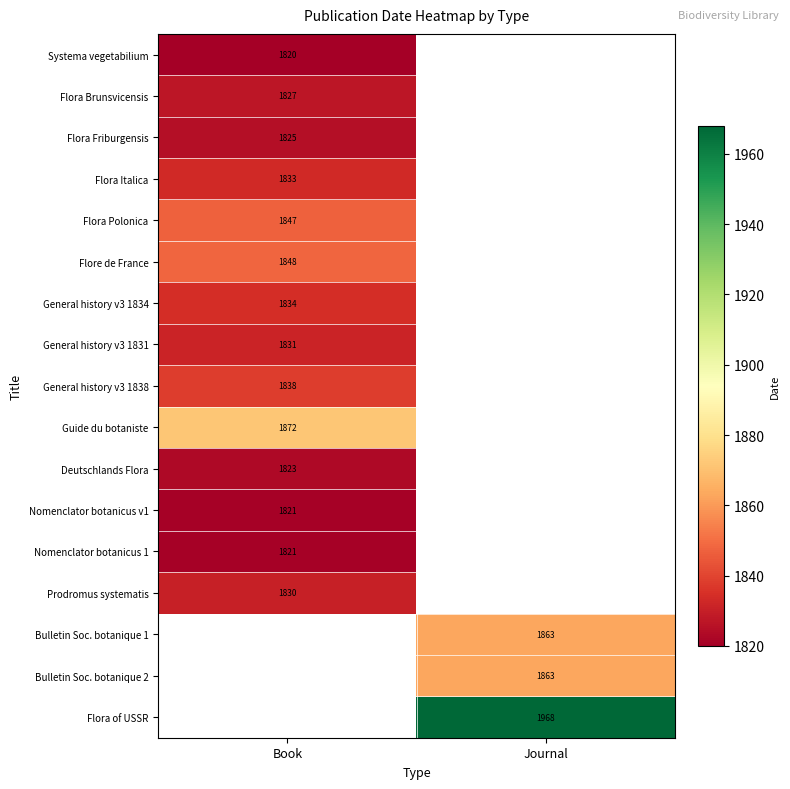

True or false: Flora Brunsvicensis has a value of 1827 at Book.

True